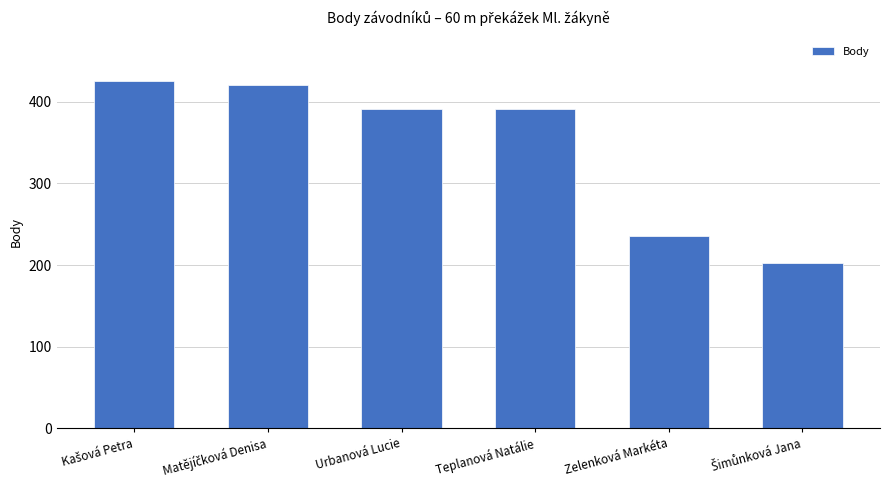

Is it true that the value at Zelenková Markéta is 236?

True